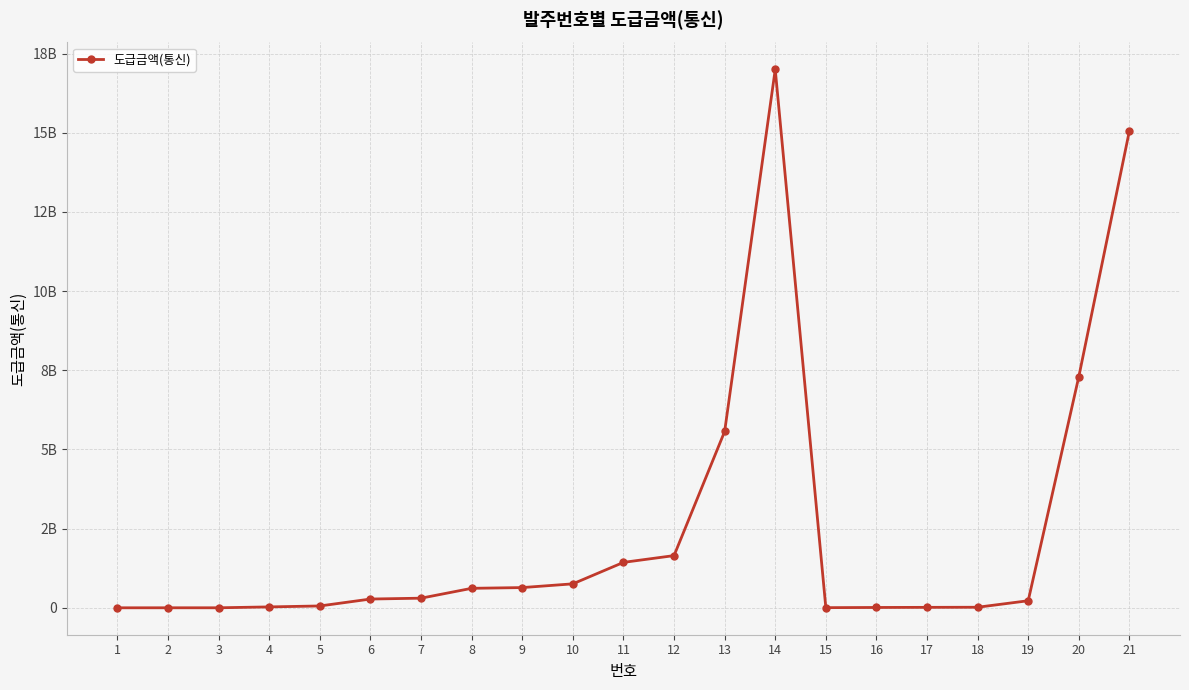

List the labels in order of value, smallest first.

1, 2, 3, 15, 16, 17, 18, 4, 5, 19, 6, 7, 8, 9, 10, 11, 12, 13, 20, 21, 14